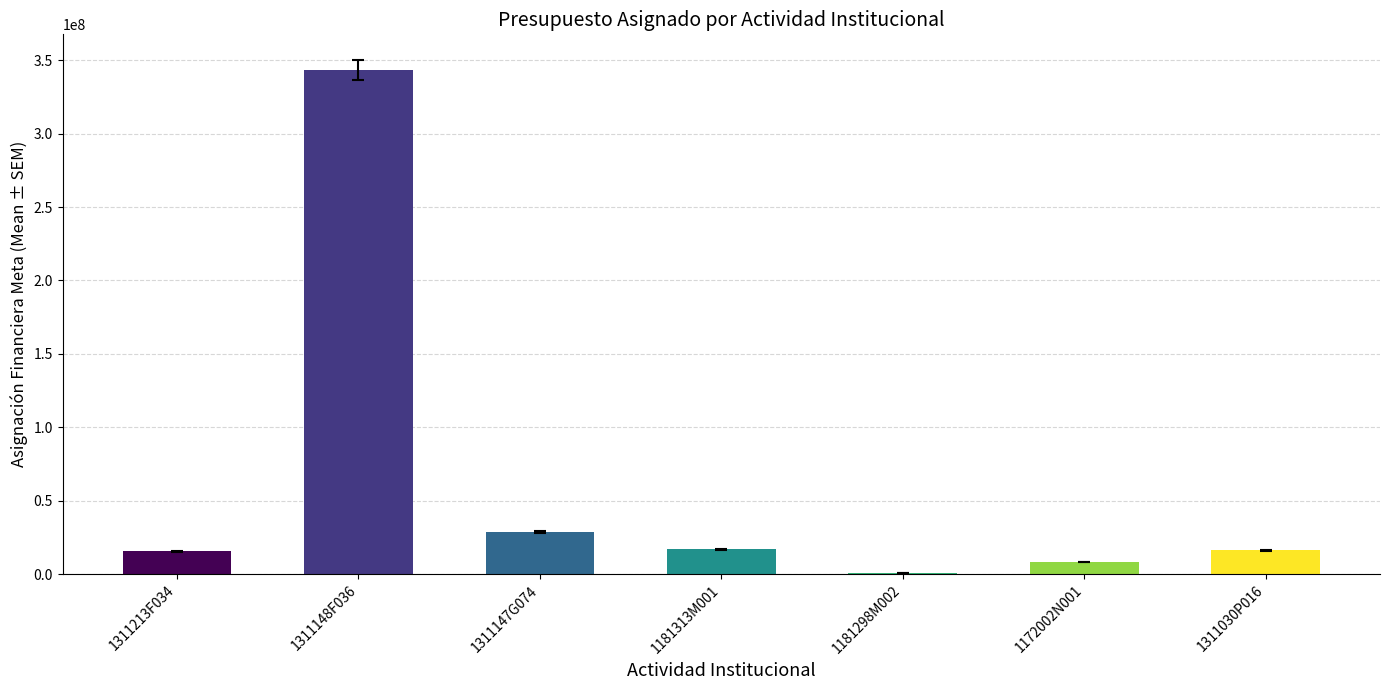

At which category does the chart reach its peak across all series?

1311148F036